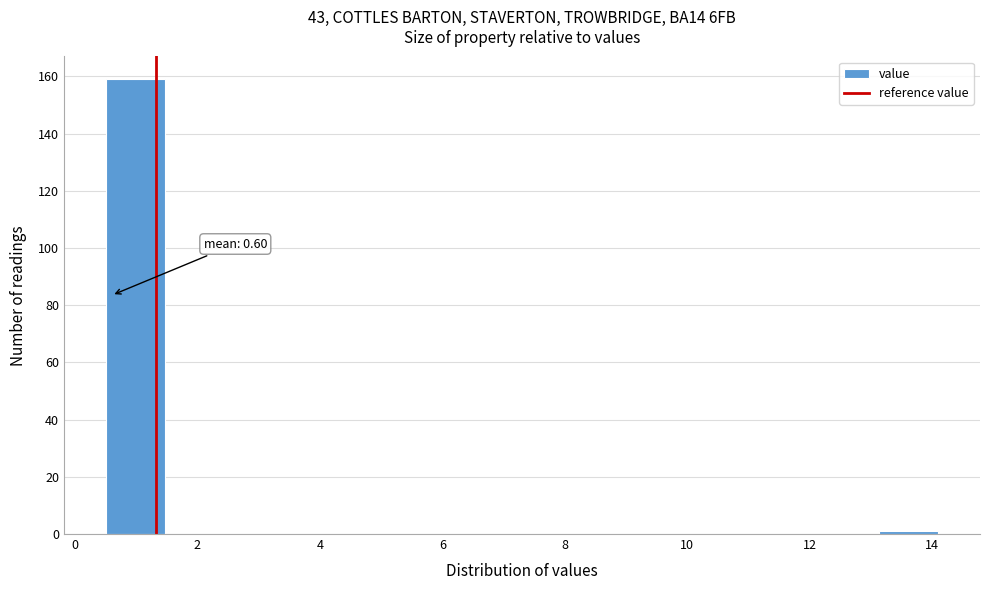

Over which range of the x-axis is the bar tallest?

0.6 to 1.4